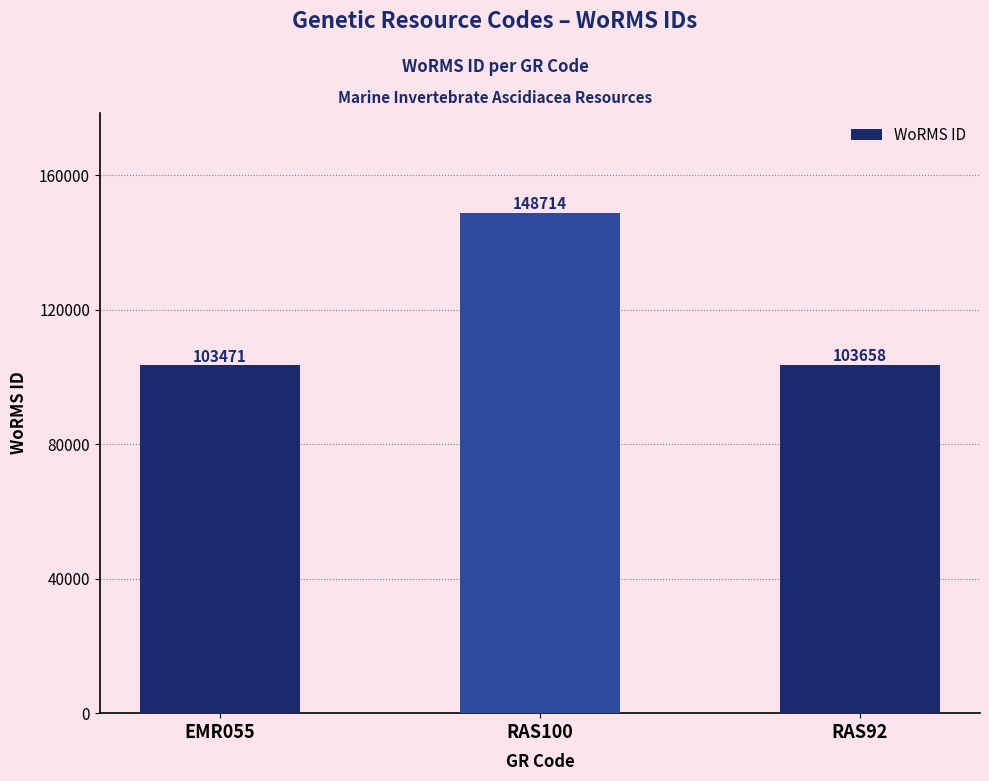

What is the value of the 1st bar from the left?

103471